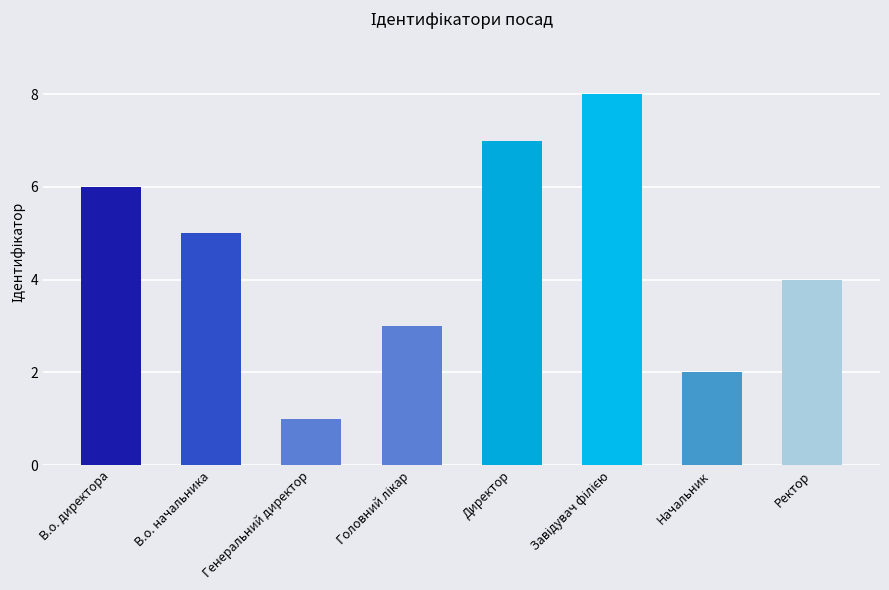

Reading right to left, what are all the values shown in this chart?

4	2	8	7	3	1	5	6